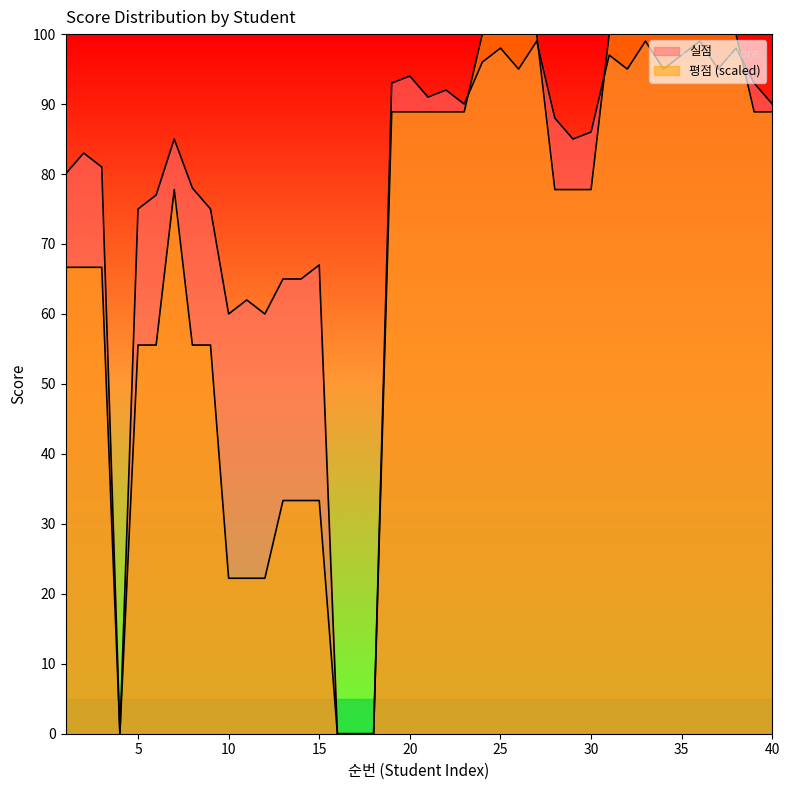

Does the chart display data point markers on the line(s)?

No